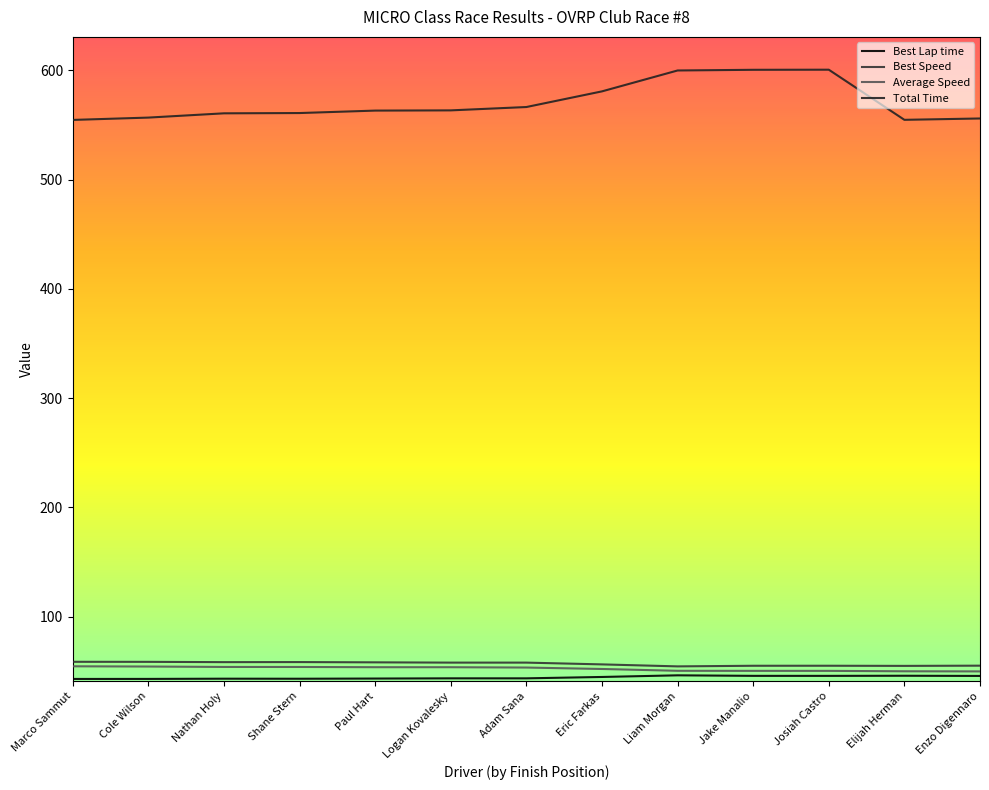

At which category is the sum across all series the highest?

Josiah Castro